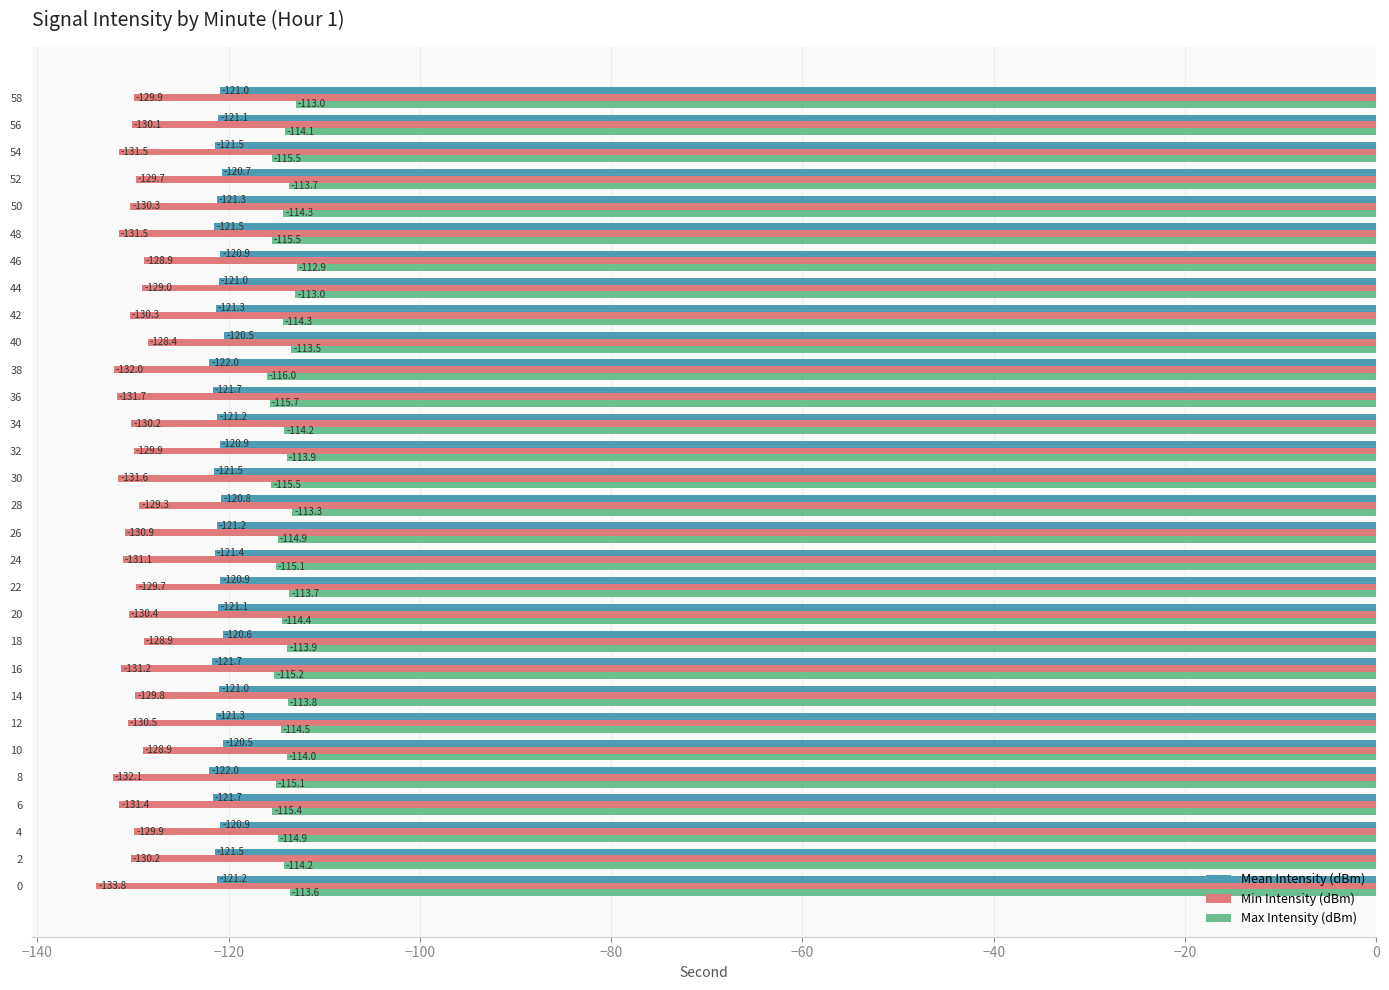

List the series in order of their overall mean, highest first.

Max Intensity (dBm), Mean Intensity (dBm), Min Intensity (dBm)